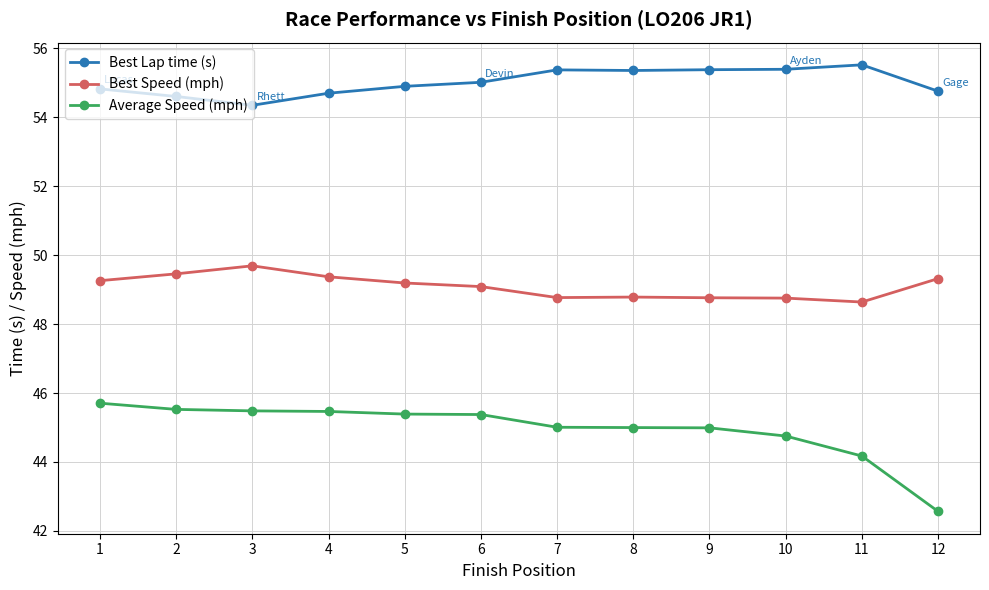

What is the total value across all series at 5?

149.5